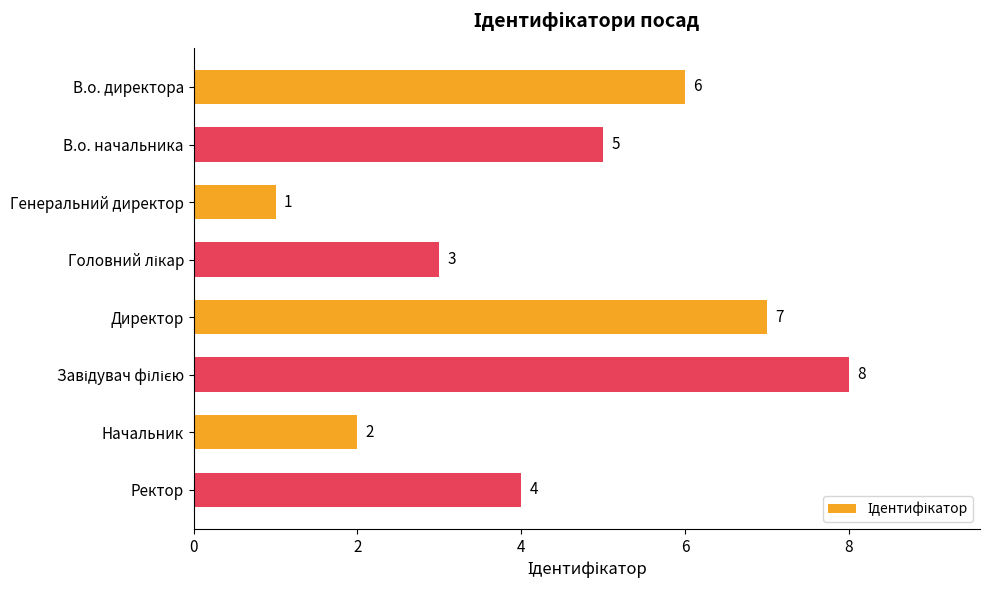

What is the sum of all values?

36